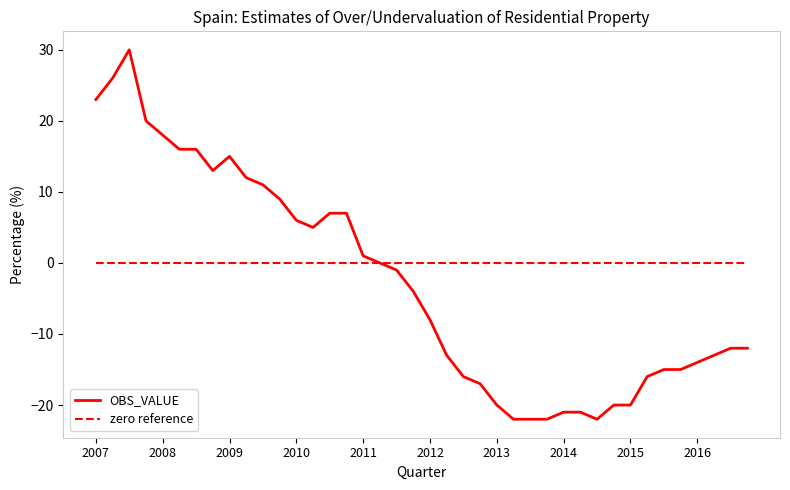

Rank the series by their average value, from lowest to highest.

OBS_VALUE, zero reference